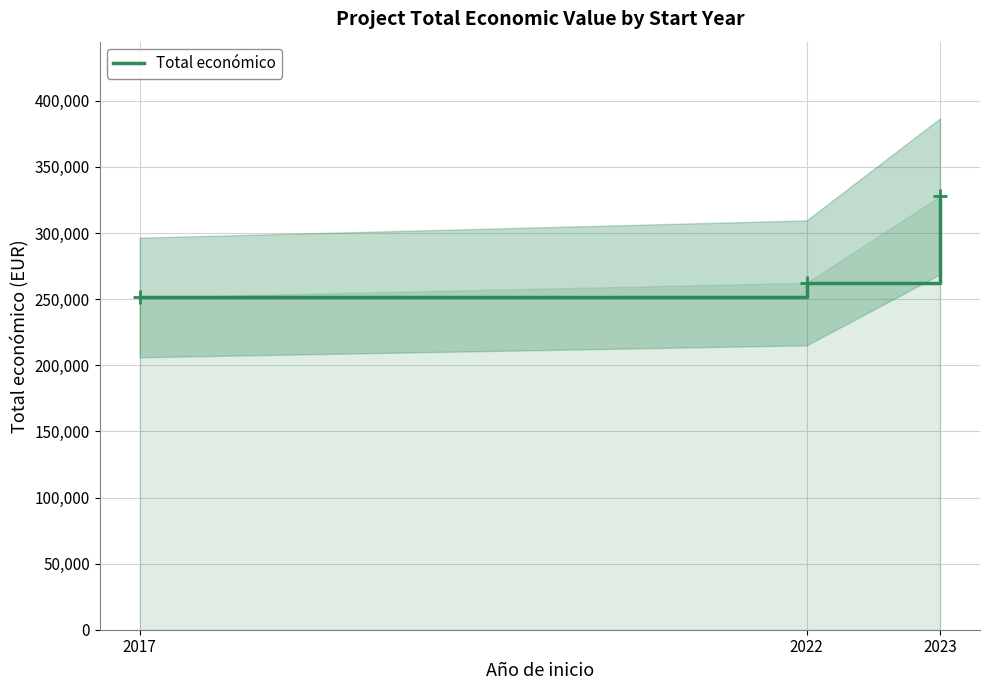

How many values are below 262332?

1